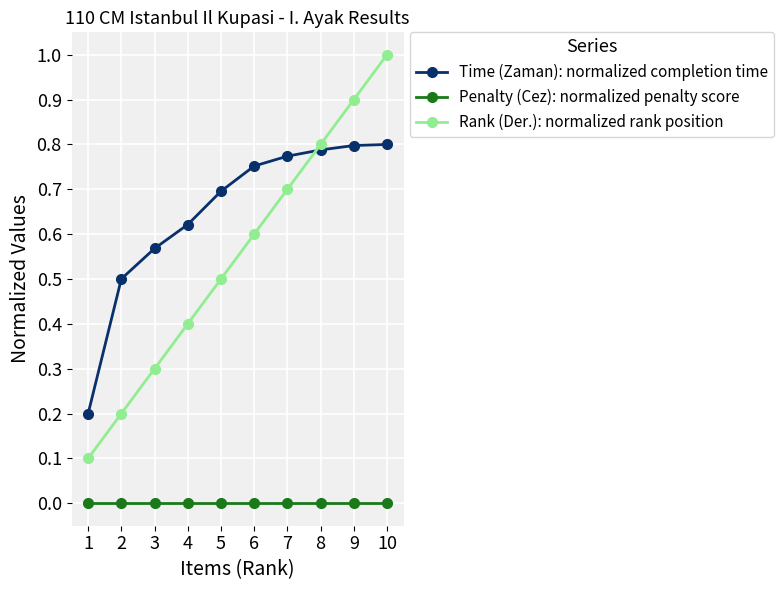

Does the chart display data point markers on the line(s)?

Yes